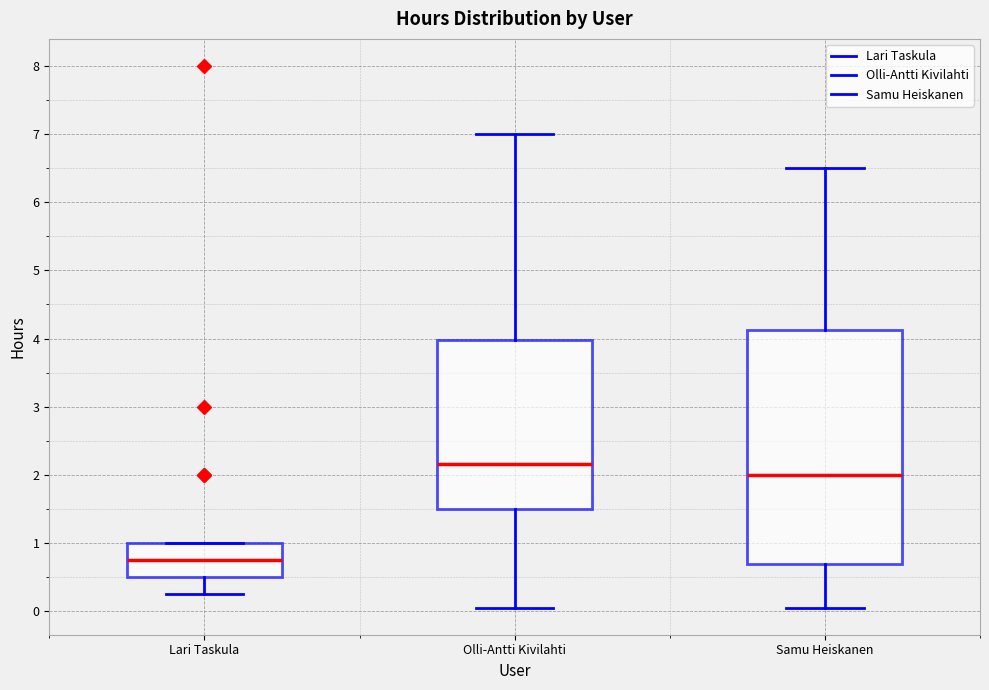

Where does the lower whisker of the box for Lari Taskula end on the y-axis? The values are not printed on the chart, so give them approximately, as read against the axis.

0.3